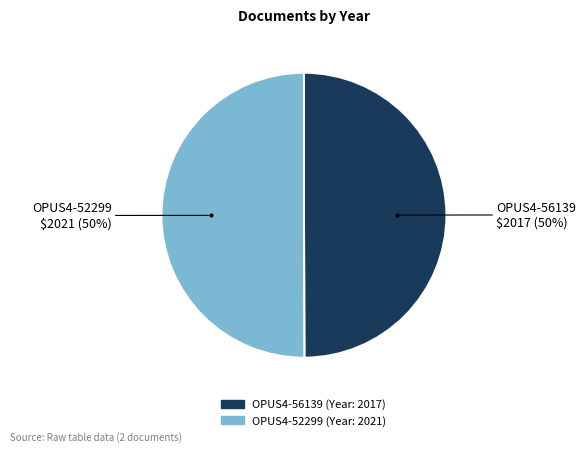

To the nearest percent, what portion does OPUS4-56139 represent?

50%